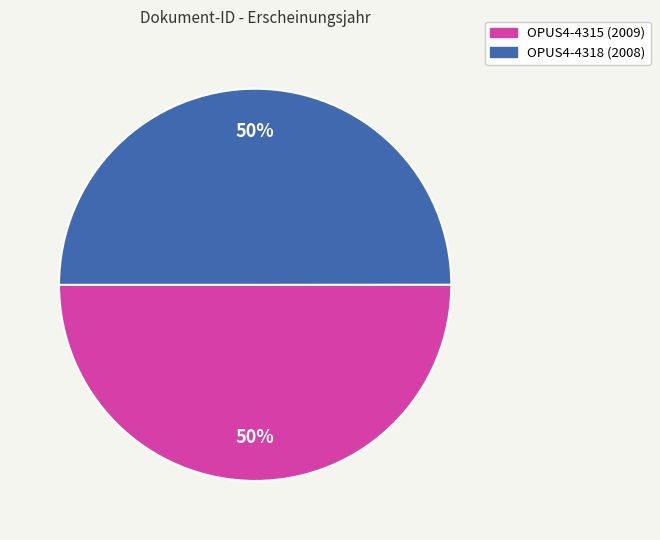

The OPUS4-4318 slice represents 36% of the pie. True or false?

False